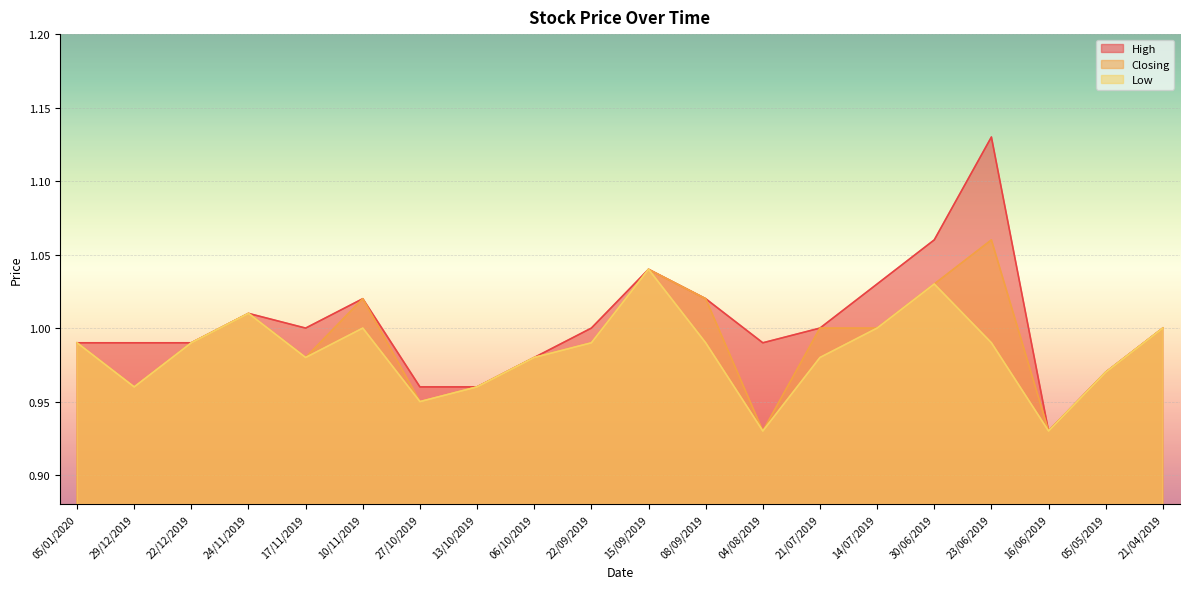

Between 10/11/2019 and 23/06/2019, which series saw the biggest shift?

High